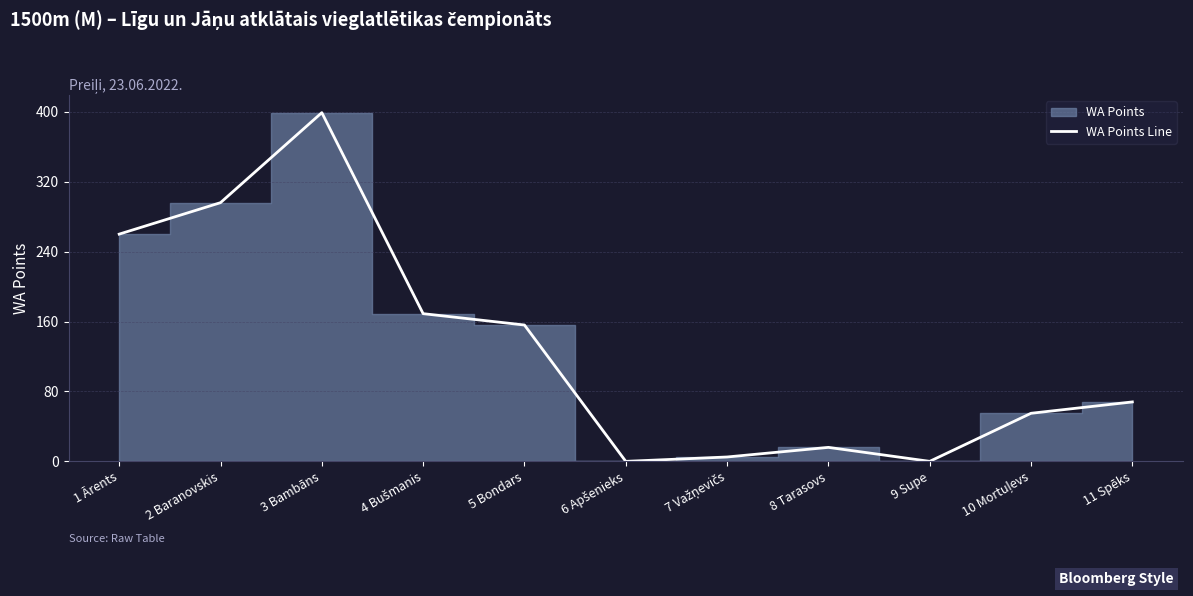

List the labels in order of value, smallest first.

6 Apšenieks, 9 Supe, 7 Važņevičs, 8 Tarasovs, 10 Mortuļevs, 11 Spēks, 5 Bondars, 4 Bušmanis, 1 Ārents, 2 Baranovskis, 3 Bambāns